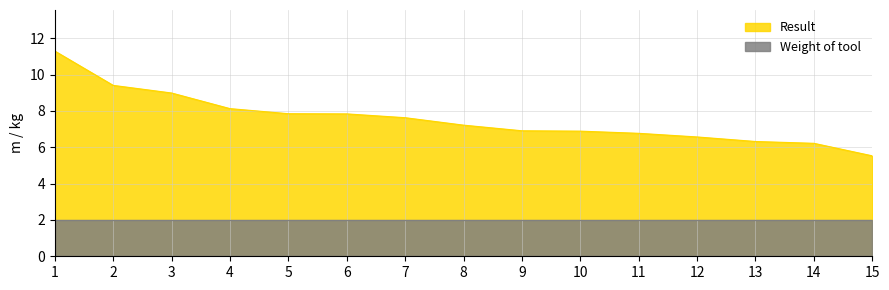

How many values exceed 7?

8